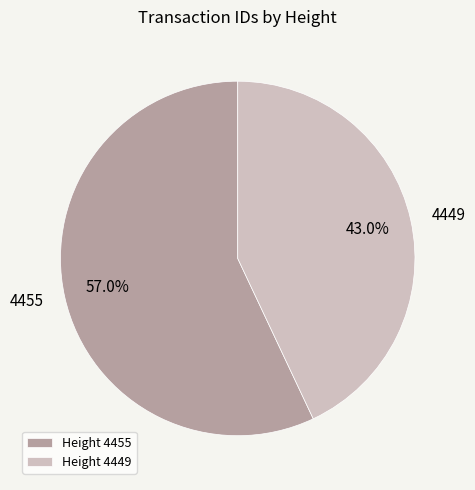

Which slice is the smallest?

Height 4449